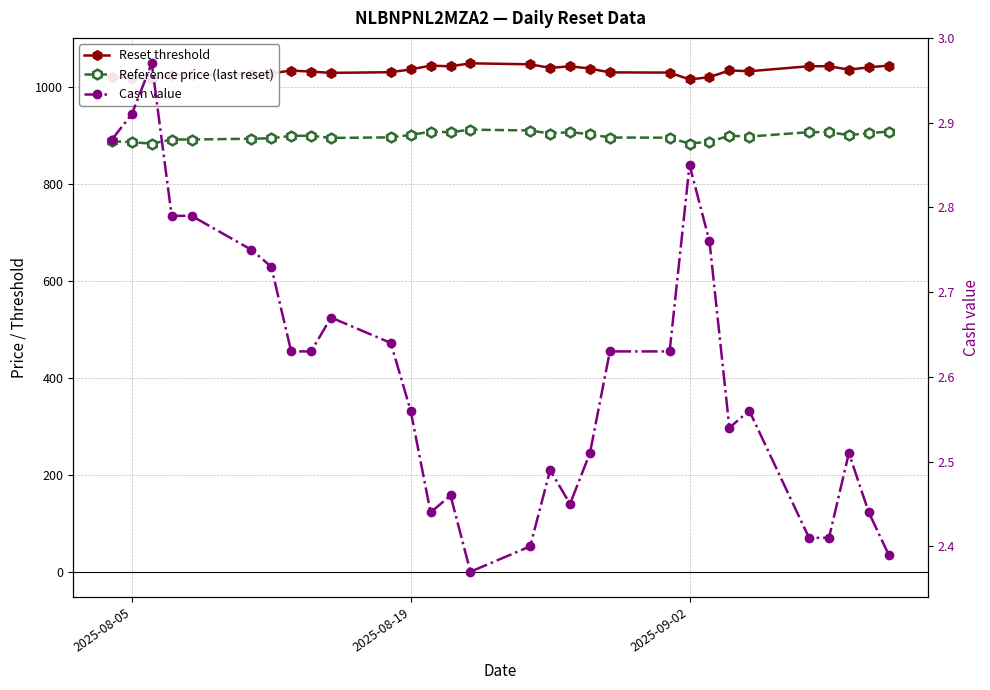

What is the value of the Reference price (last reset) point at the 4th from the left?

892.5